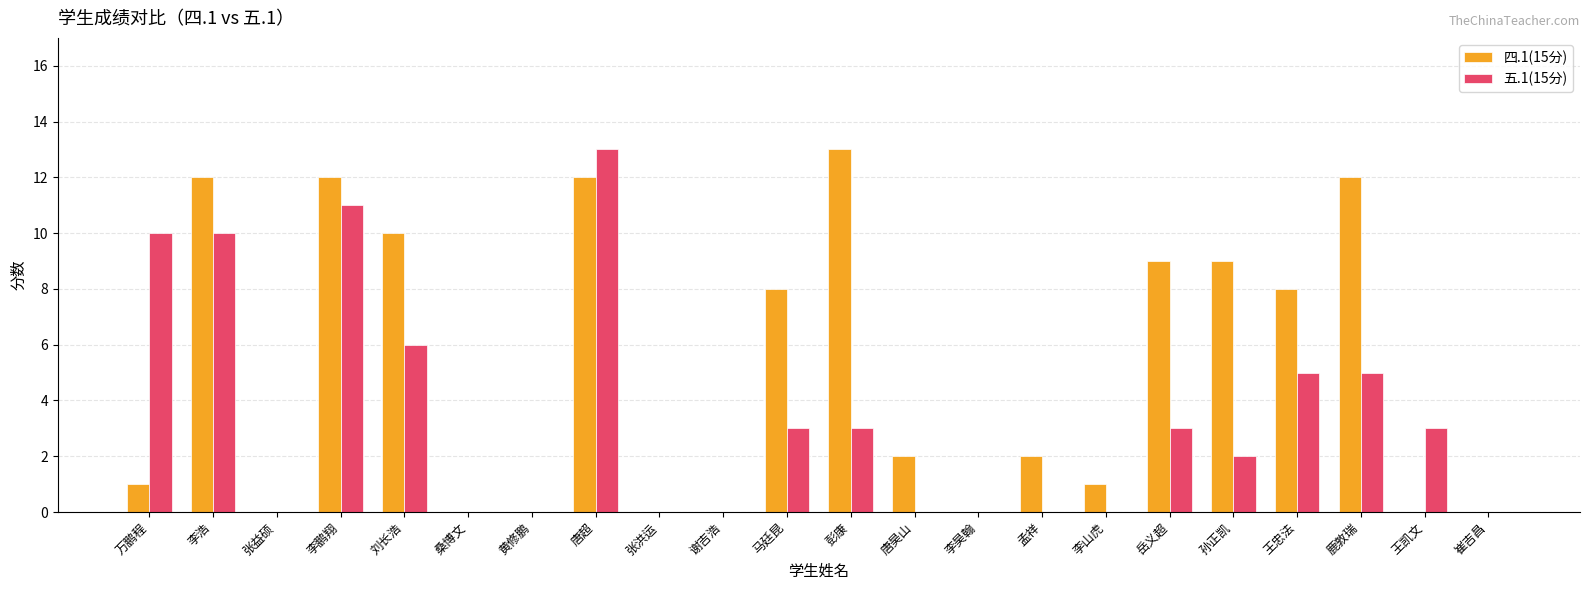

How many groups of bars are there?

22